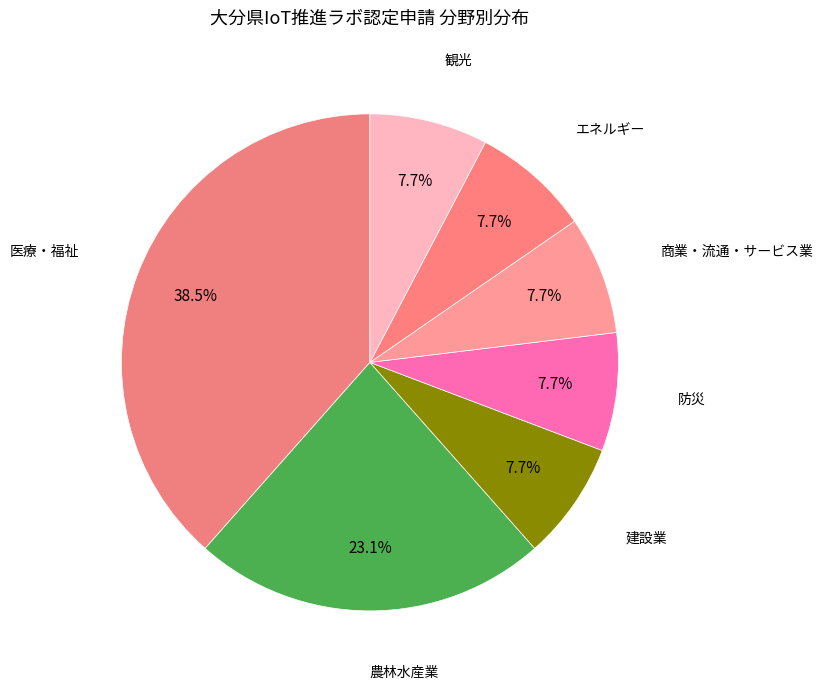

Which slice is the largest?

医療・福祉